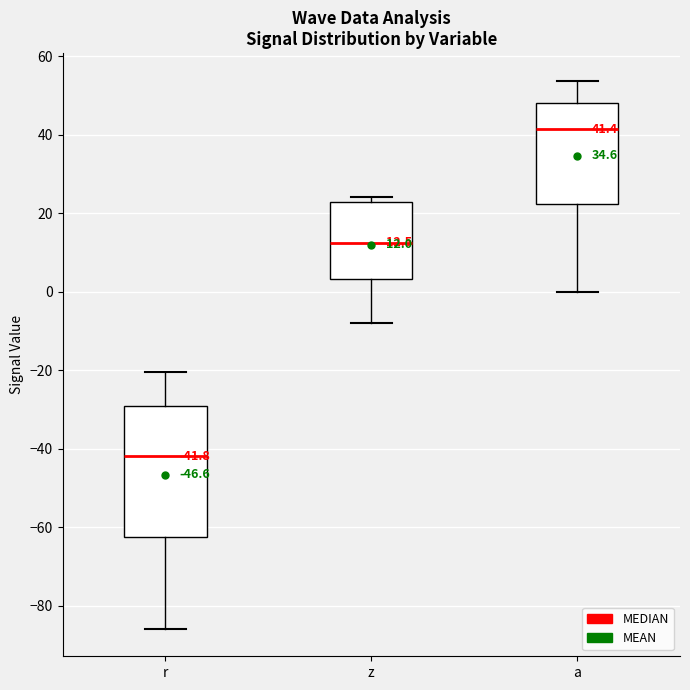

Which box is the tallest, from its lower edge to its upper edge?

r